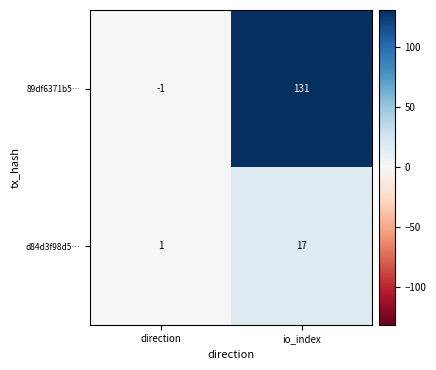

Reading right to left, what are all the values shown in this chart?

89df6371b5…: io_index=131	direction=-1
d84d3f98d5…: io_index=17	direction=1